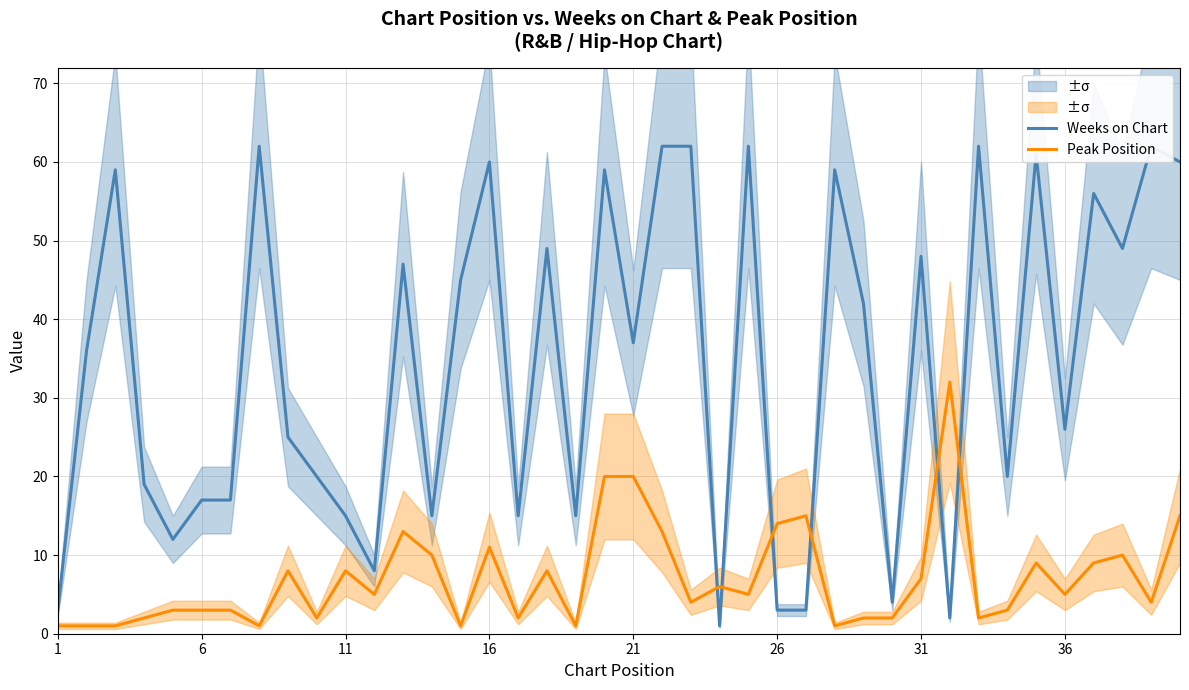

Is this an area chart (filled region under the line)?

No